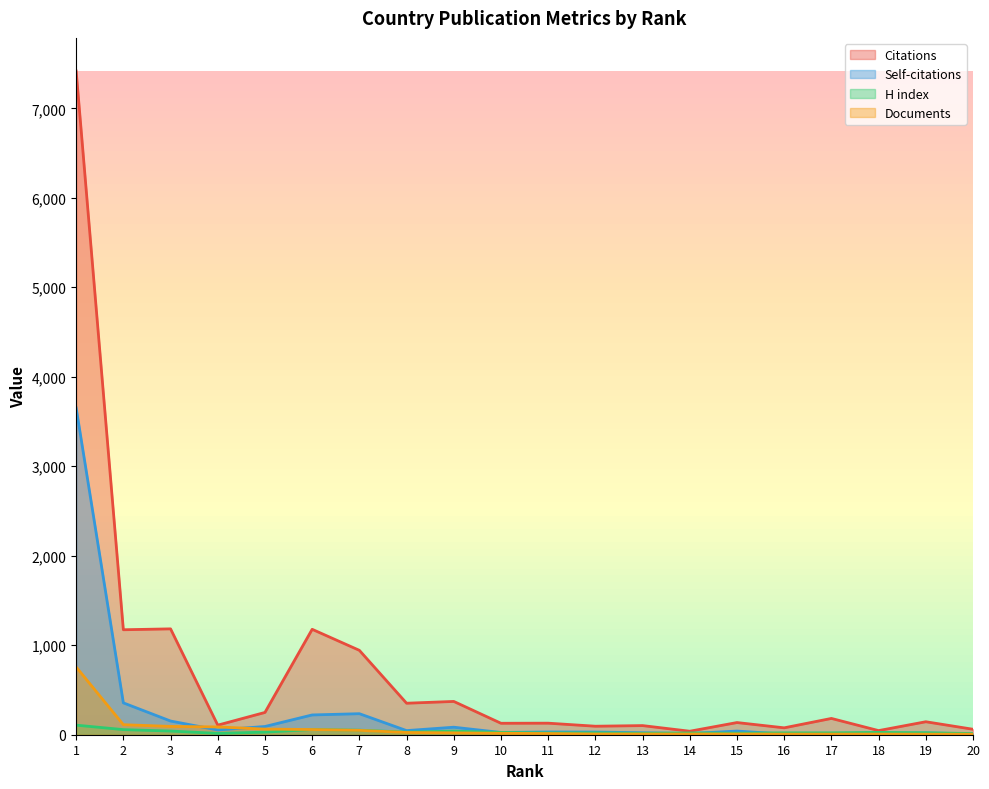

Rank the categories by Citations value from lowest to highest.

14, 18, 20, 16, 12, 13, 4, 10, 11, 15, 19, 17, 5, 8, 9, 7, 2, 6, 3, 1